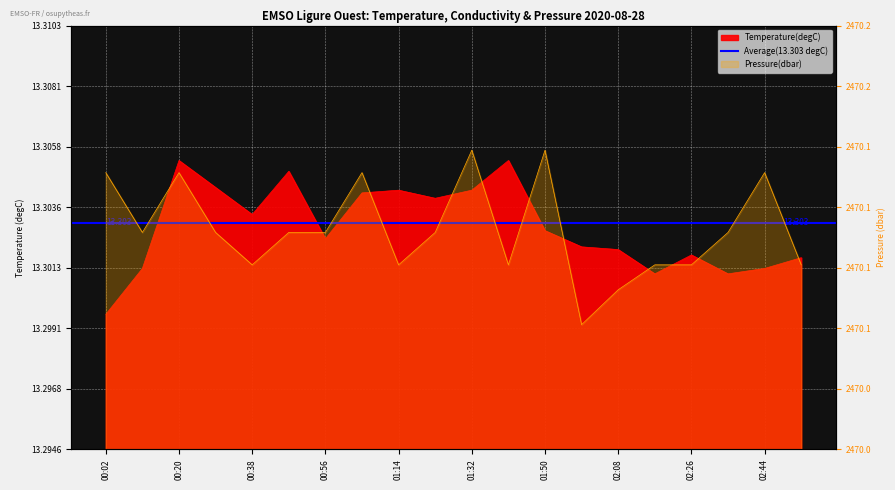

Which series changed the most between 01:41 and 01:59?

Pressure(dbar)